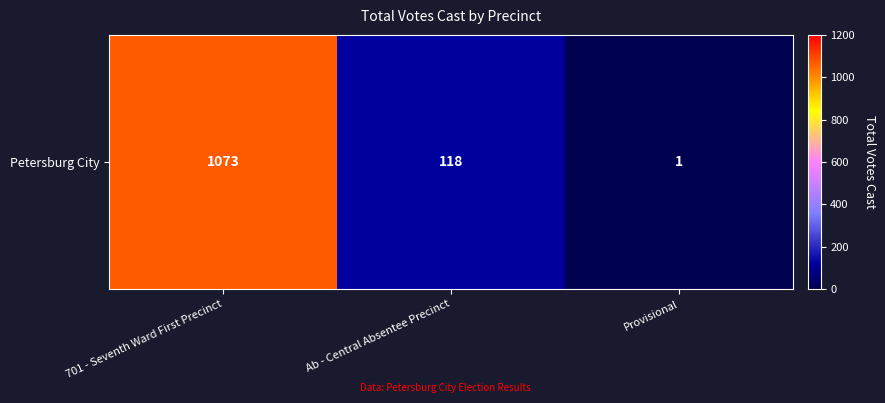

Which label corresponds to the largest value in the chart?

701 - Seventh Ward First Precinct